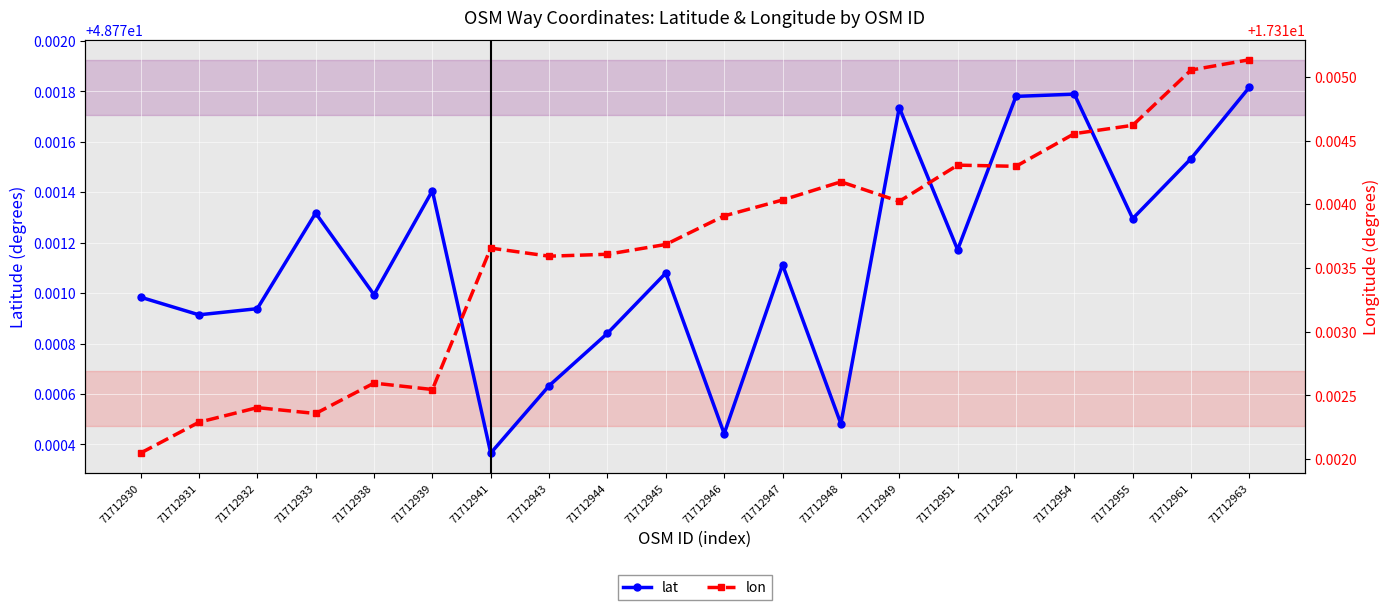

At 71712938, list the series in order from smallest to largest.

lon, lat